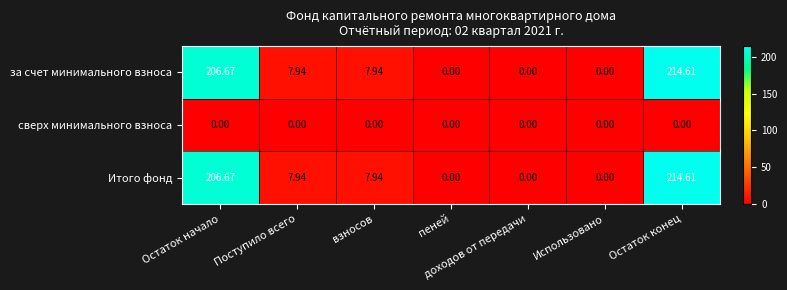

Where does the за счет минимального взноса series first go above 7?

Остаток начало